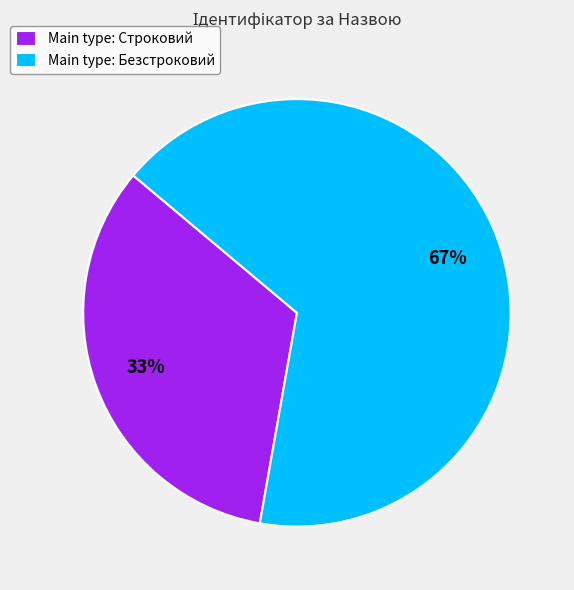

Combined, do Main type: Безстроковий and Main type: Строковий account for over 50%?

Yes